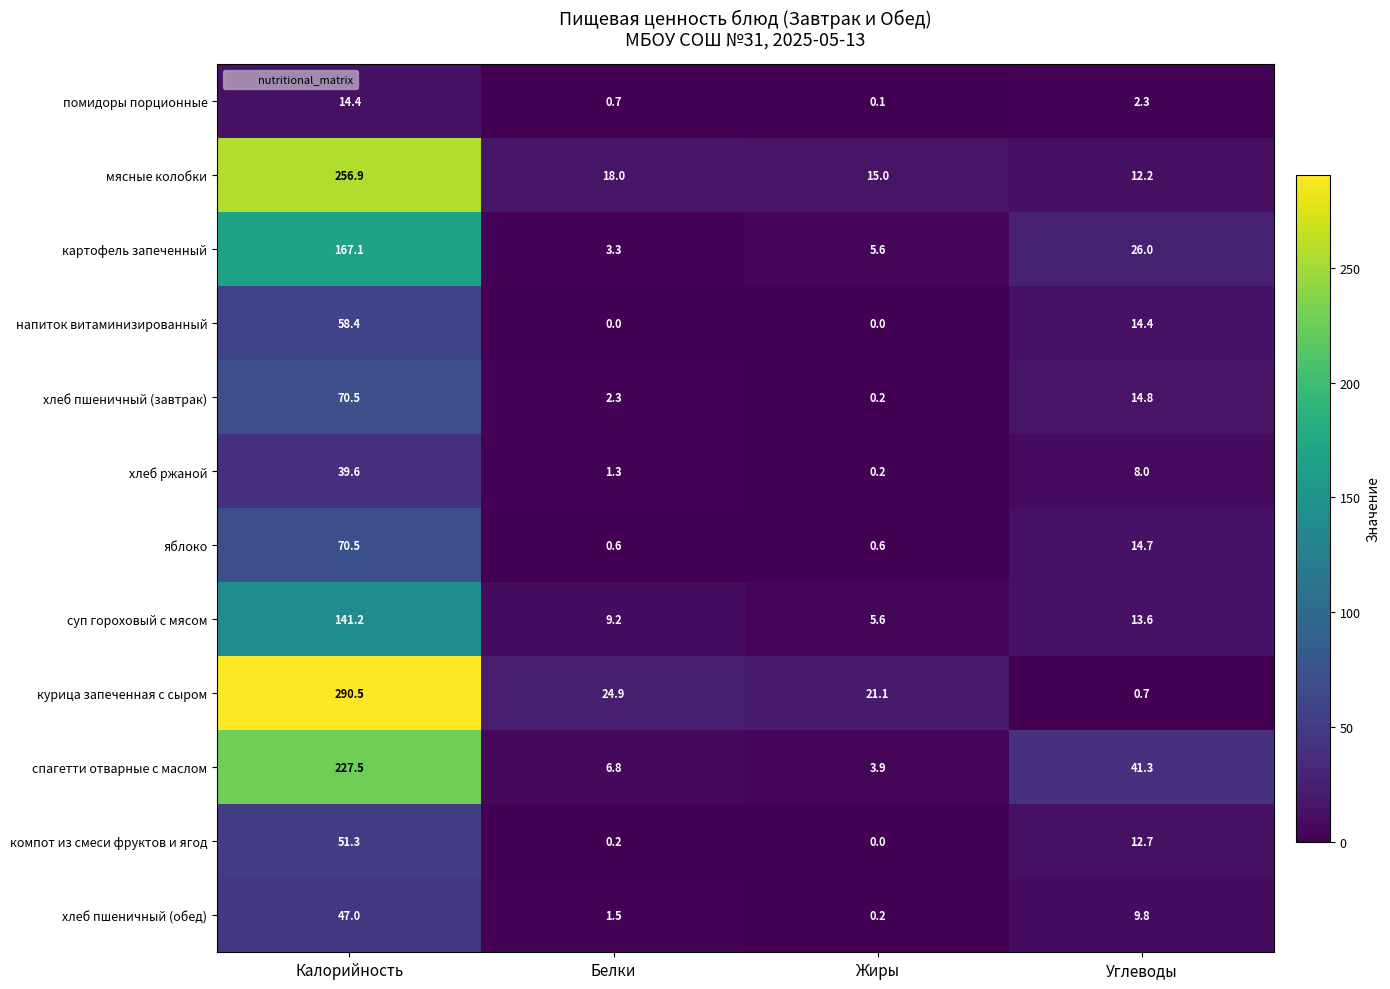

What is the sum of all помидоры порционные values?

17.5